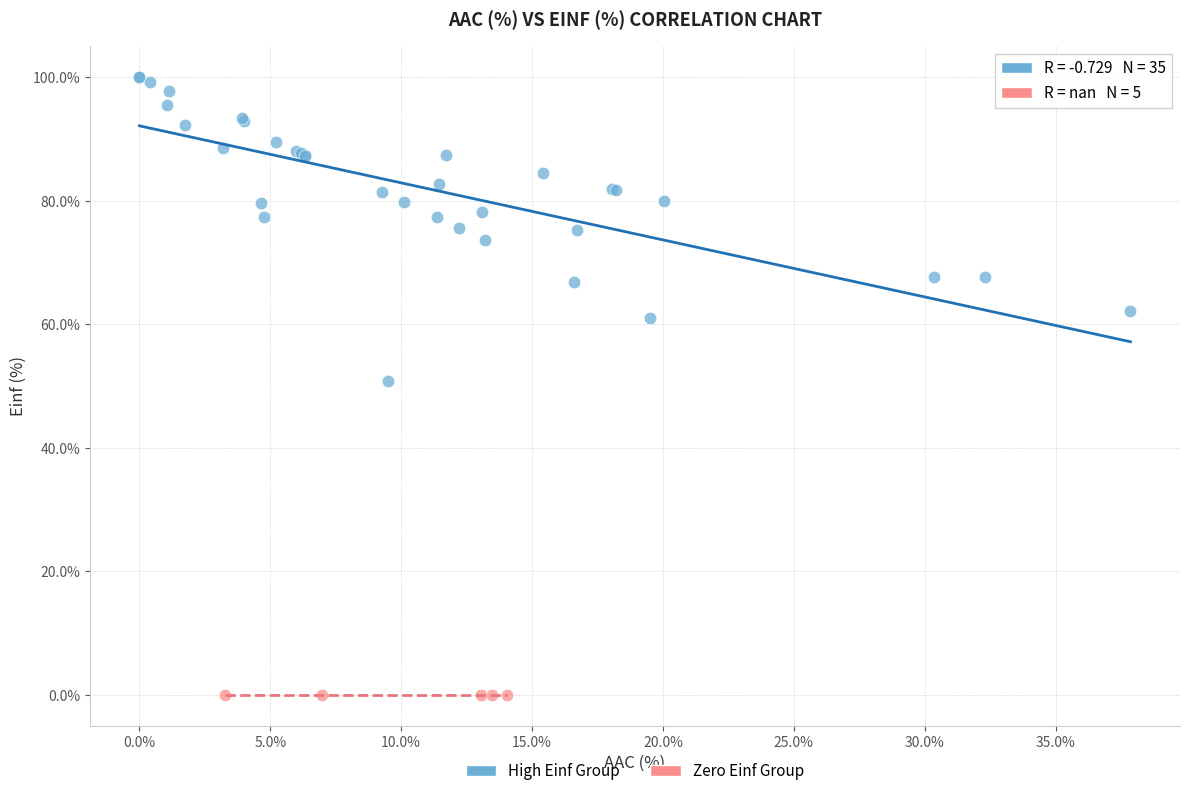

Which series contains the lowest Y value?

Zero Einf Group